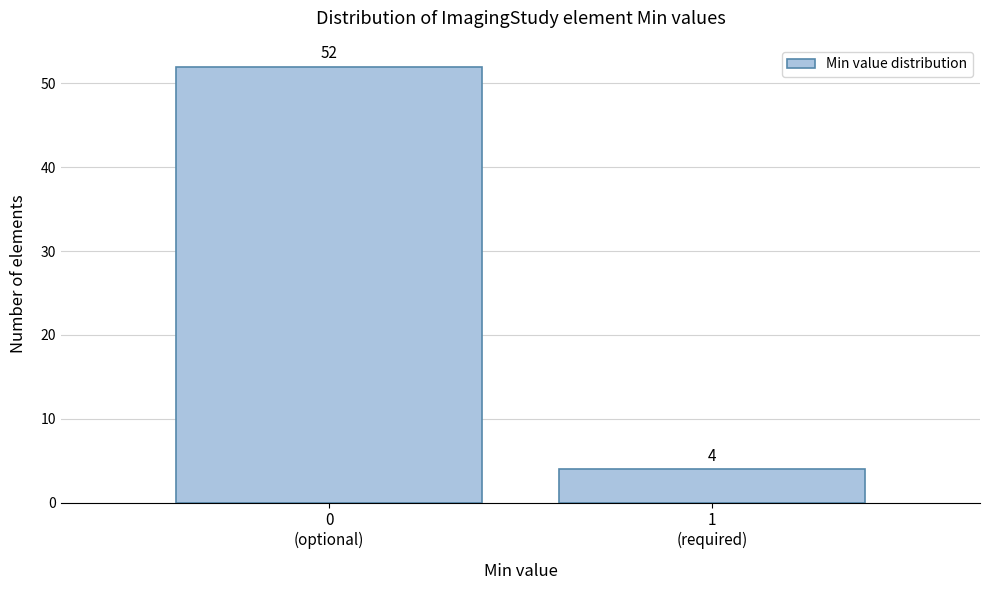

Reading right to left, list all the values displayed in this chart.

4	52